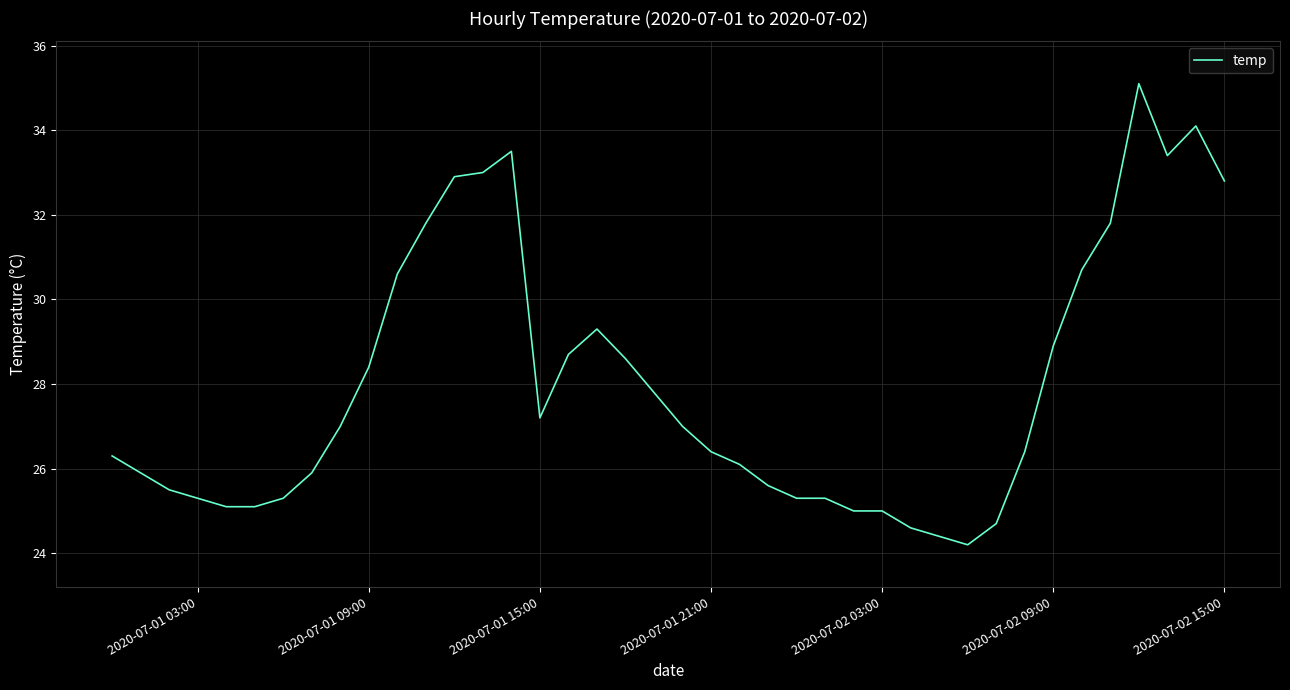

What is the maximum value shown in the chart?

35.1